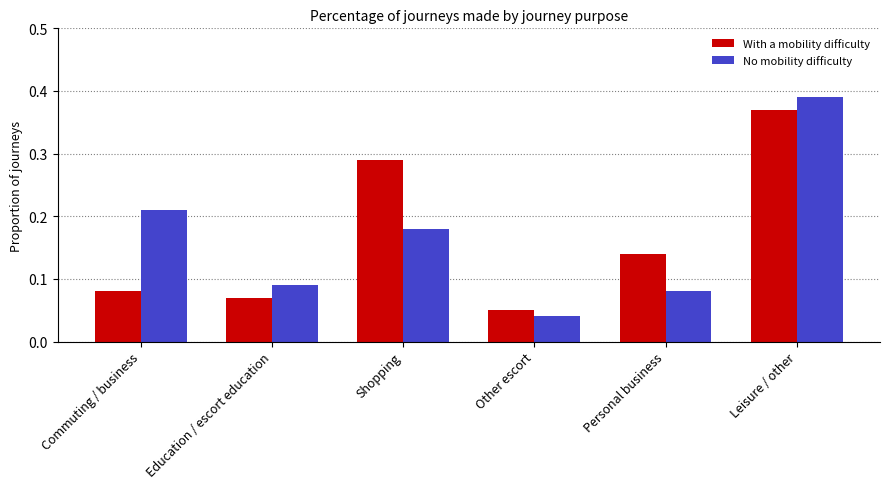

True or false: With a mobility difficulty has a value of 0.2 at Personal business.

False